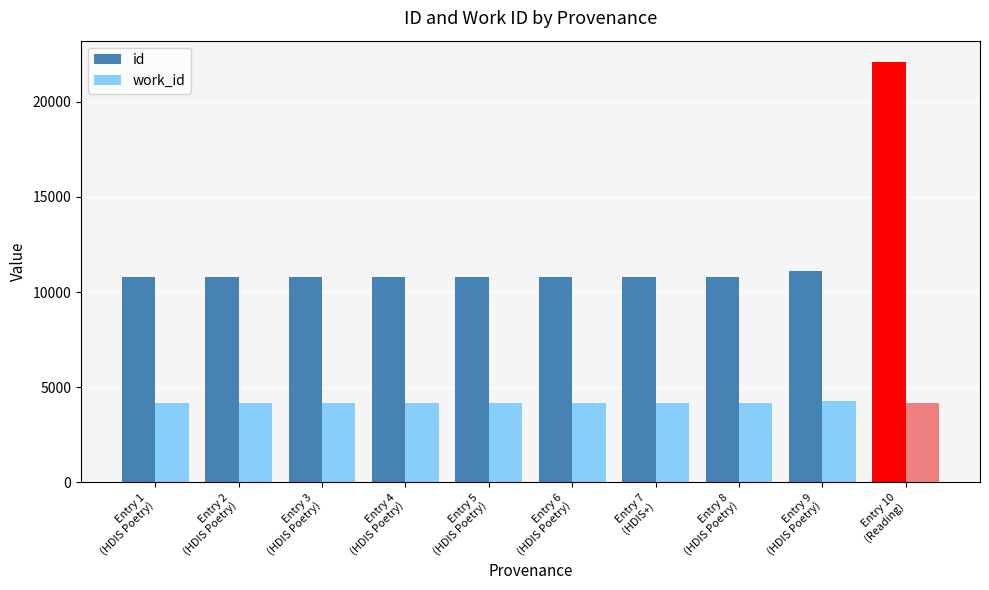

List the series in order of their overall mean, highest first.

id, work_id